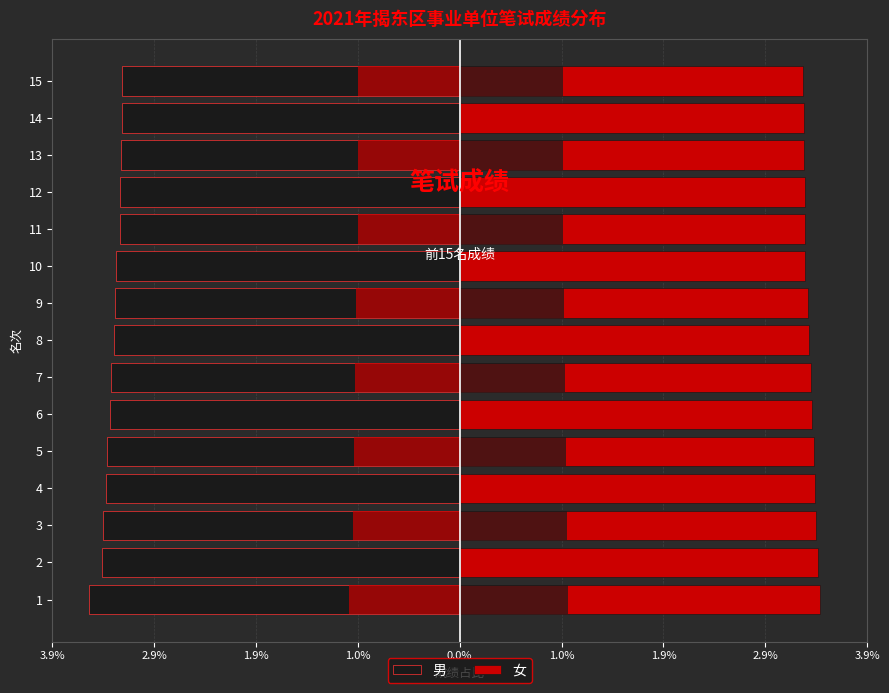

The 男 series shows -3.2 at 14. True or false?

True